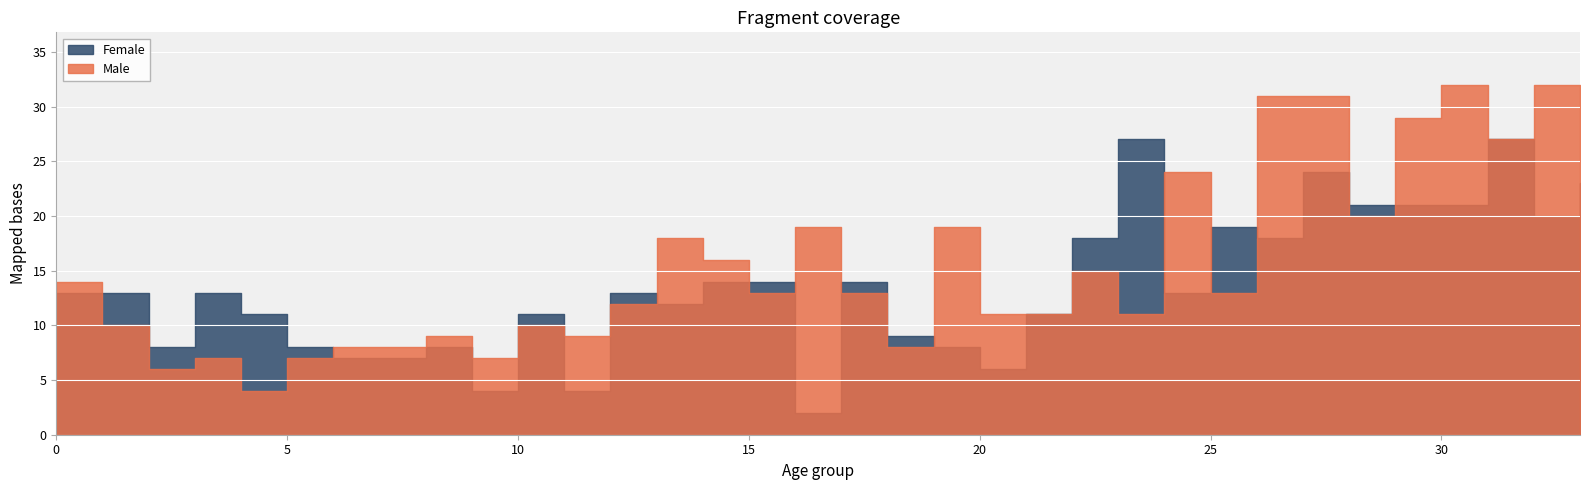

The Male series shows 12 at 5. True or false?

False